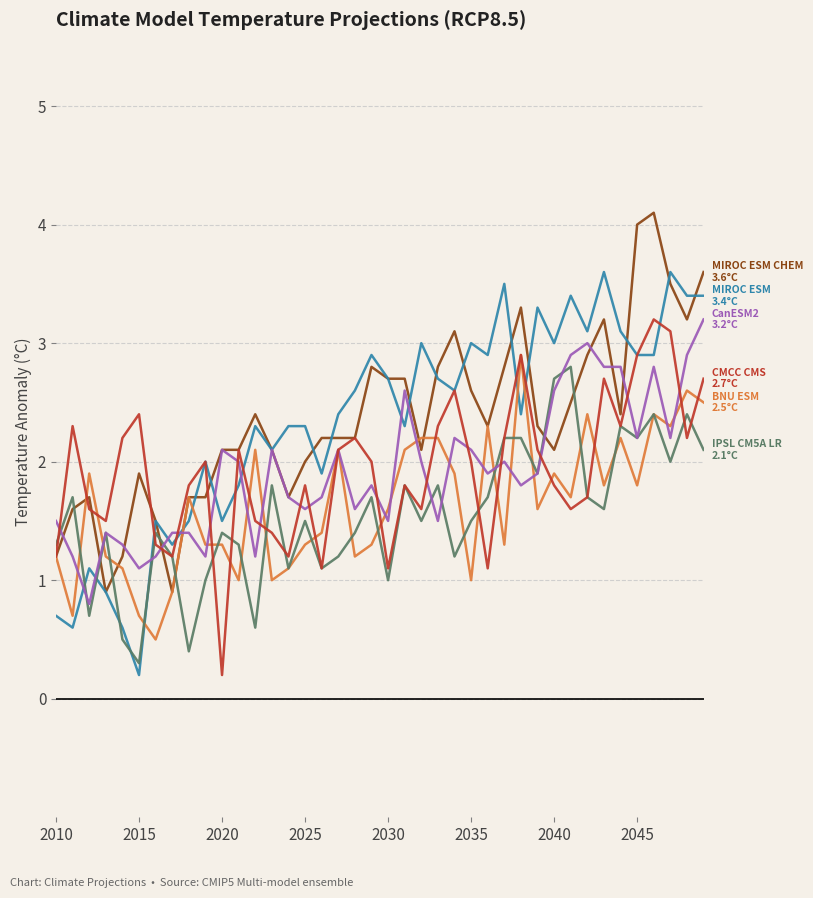

Does the chart have visible grid lines?

Yes